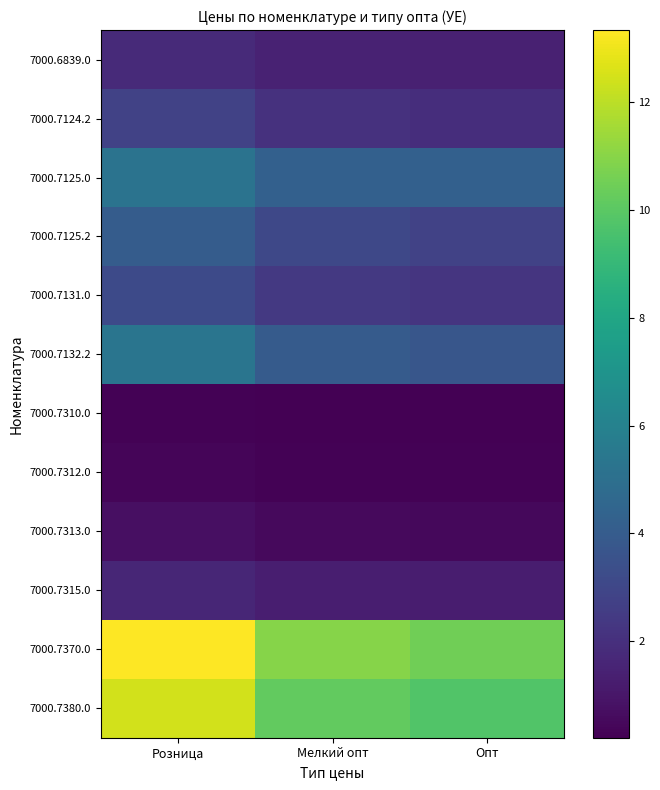

Reading left to right, what are all the values shown in this chart?

7000.6839.0: Розница=1.8	Мелкий опт=1.5	Опт=1.4
7000.7124.2: Розница=2.8	Мелкий опт=2.1	Опт=1.9
7000.7125.0: Розница=5.2	Мелкий опт=4.3	Опт=4.3
7000.7125.2: Розница=4.0	Мелкий опт=3.0	Опт=2.8
7000.7131.0: Розница=3.2	Мелкий опт=2.4	Опт=2.2
7000.7132.2: Розница=5.3	Мелкий опт=4.0	Опт=3.7
7000.7310.0: Розница=0.3	Мелкий опт=0.2	Опт=0.2
7000.7312.0: Розница=0.4	Мелкий опт=0.3	Опт=0.3
7000.7313.0: Розница=0.7	Мелкий опт=0.5	Опт=0.5
7000.7315.0: Розница=1.6	Мелкий опт=1.3	Опт=1.3
7000.7370.0: Розница=13.3	Мелкий опт=10.9	Опт=10.5
7000.7380.0: Розница=12.4	Мелкий опт=10.2	Опт=9.8